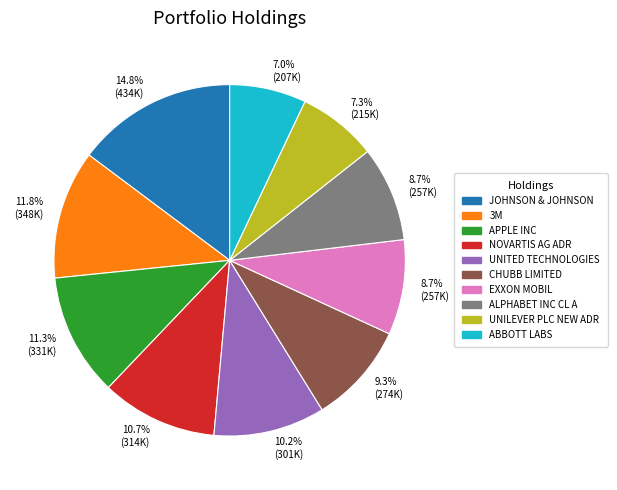

To the nearest percent, what is the difference between the largest and smallest slice percentages?

8%